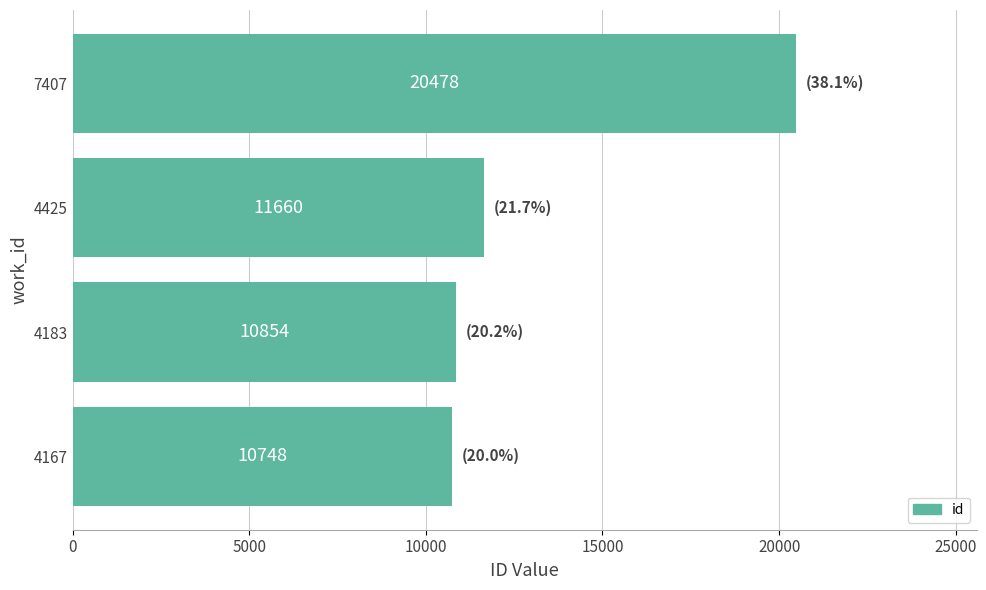

Reading bottom to top, extract all data points from this chart.

4167=10748	4183=10854	4425=11660	7407=20478